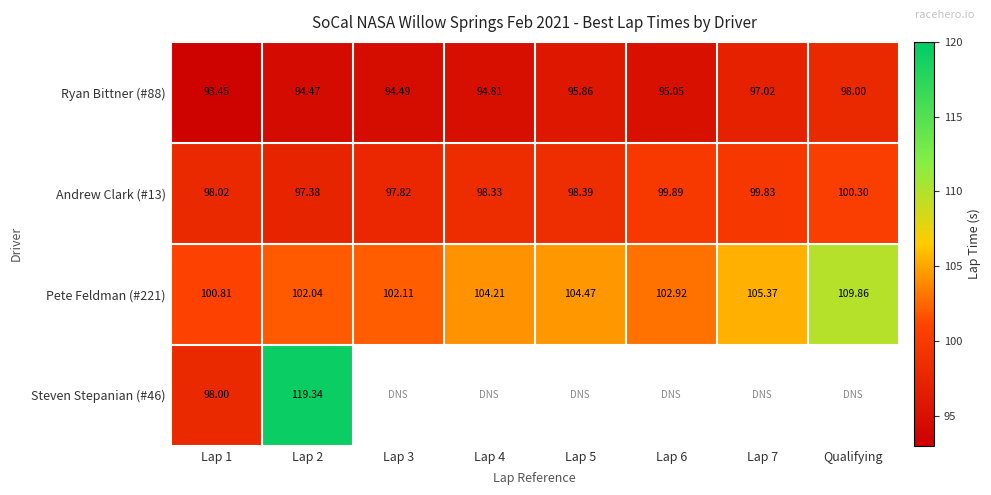

What is the difference between the maximum and minimum values in the Andrew Clark (#13) series?

2.9